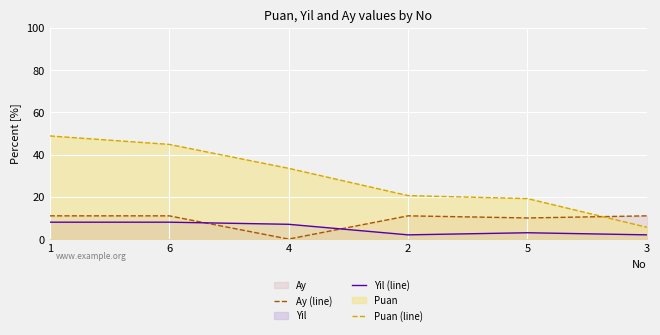

How many lines are shown in the chart?

3